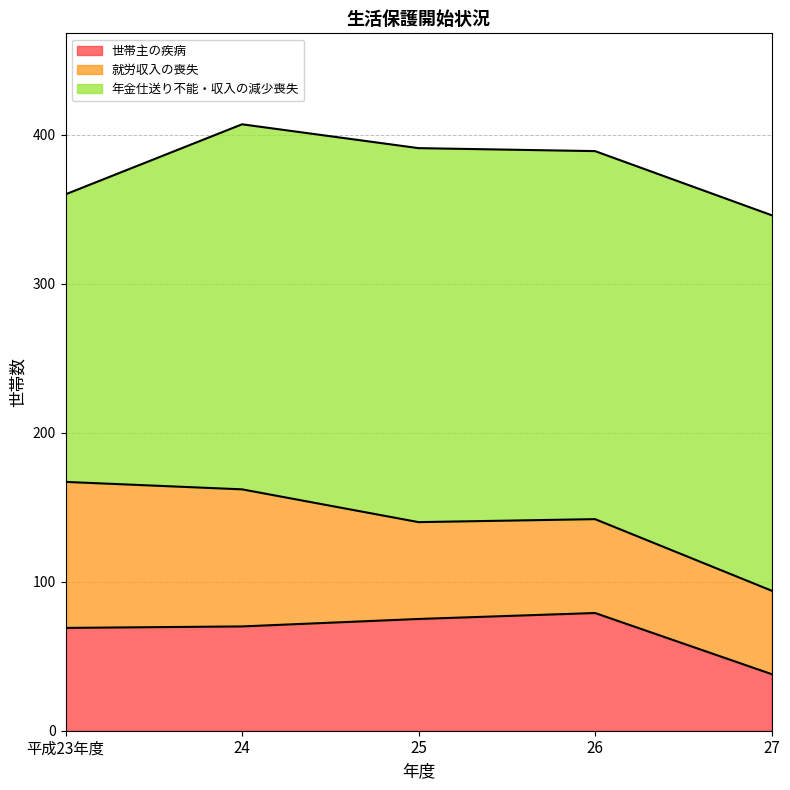

Between 平成23年度 and 24, which series saw the biggest shift?

年金仕送り不能・収入の減少喪失